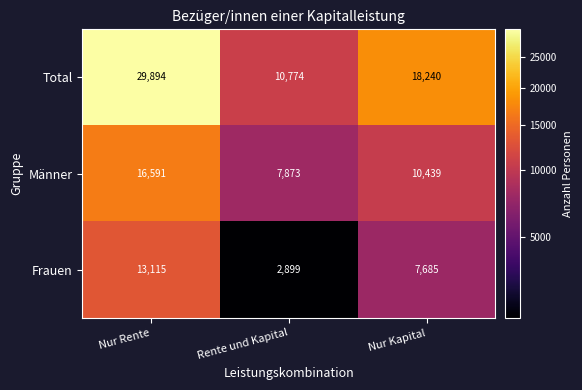

Rank the series by their average value, from highest to lowest.

Total, Männer, Frauen